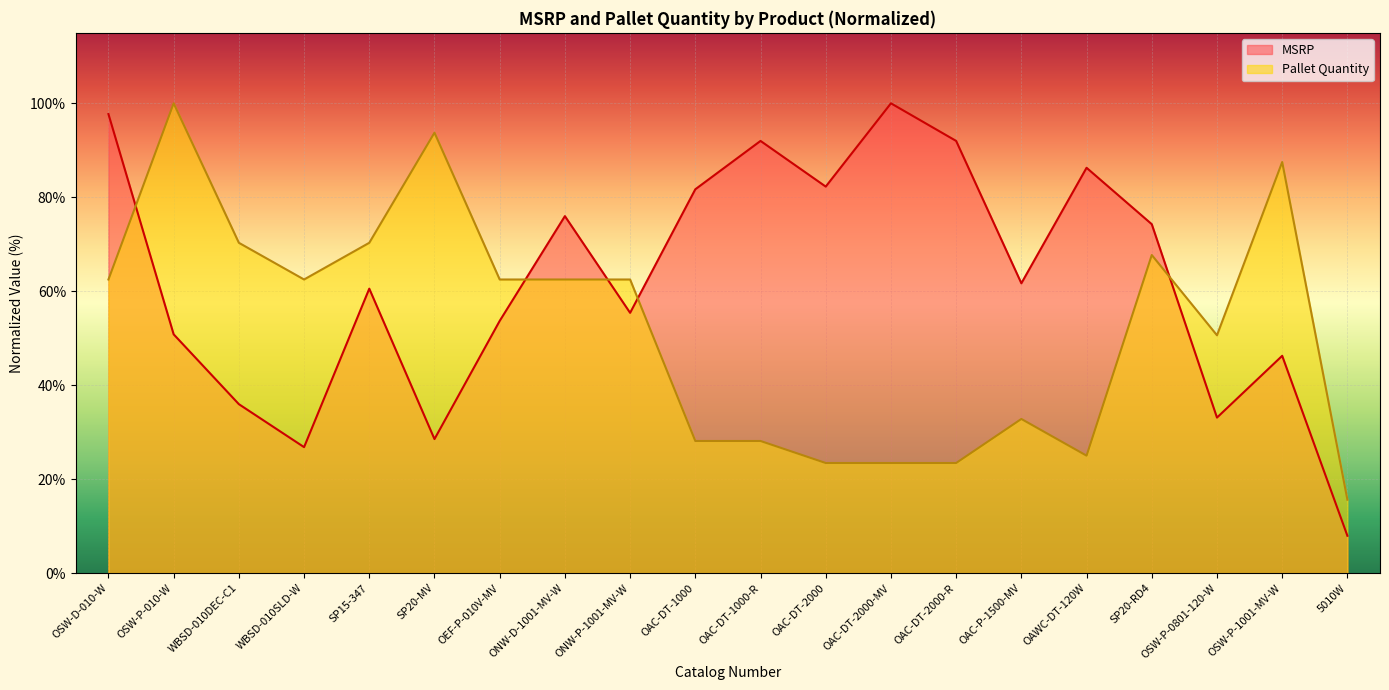

After their last crossing, which series has the higher values: Pallet Quantity or MSRP?

Pallet Quantity